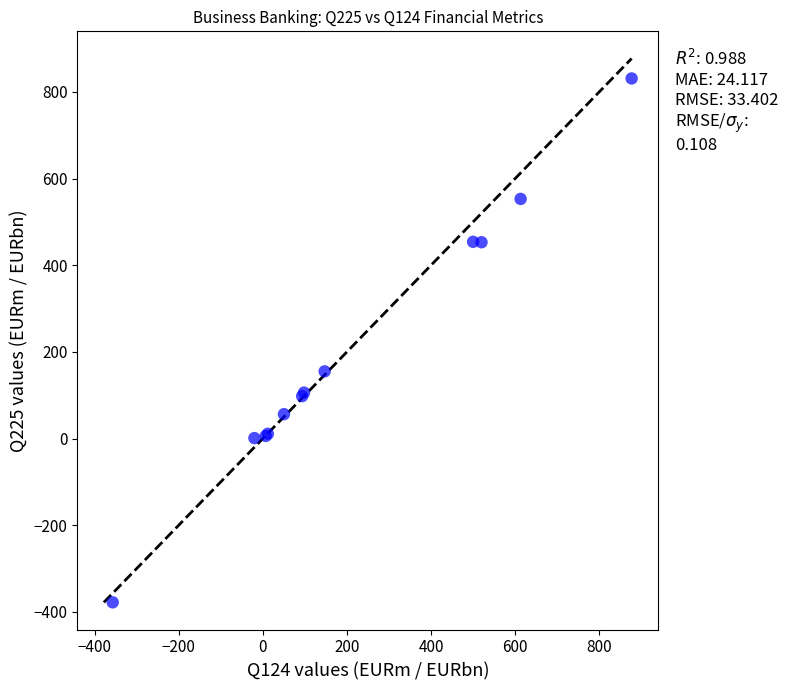

What Y value in the scatter plot is closest to 226?

155.0